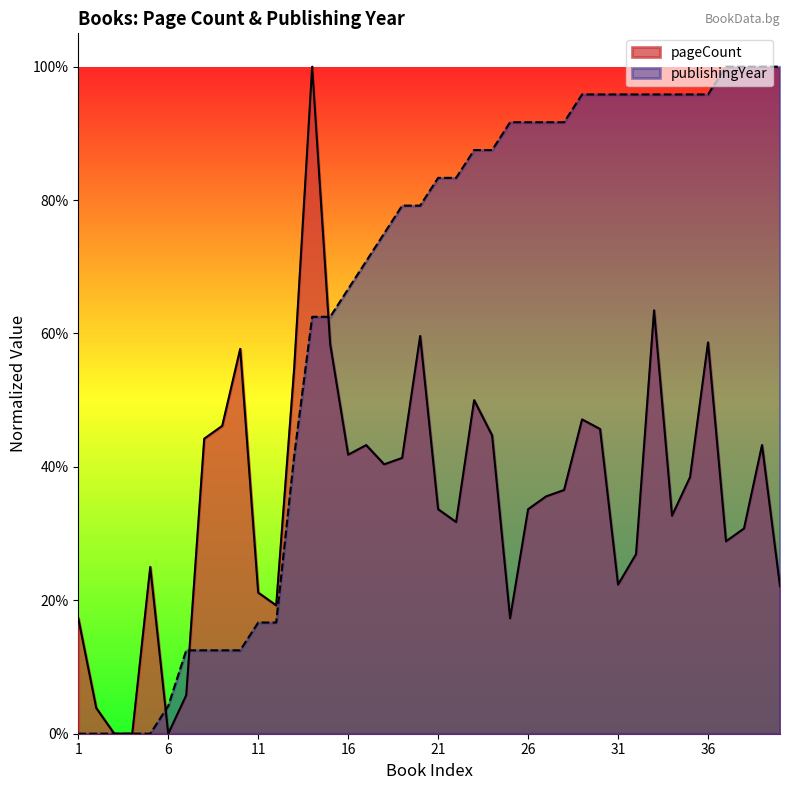

Reading right to left, what are all the values shown in this chart?

pageCount: 0.2	0.4	0.3	0.3	0.6	0.4	0.3	0.6	0.3	0.2	0.5	0.5	0.4	0.4	0.3	0.2	0.4	0.5	0.3	0.3	0.6	0.4	0.4	0.4	0.4	0.6	1.0	0.5	0.2	0.2	0.6	0.5	0.4	0.1	0.0	0.2	0.0	0.0	0.0	0.2
publishingYear: 1.0	1.0	1.0	1.0	1.0	1.0	1.0	1.0	1.0	1.0	1.0	1.0	0.9	0.9	0.9	0.9	0.9	0.9	0.8	0.8	0.8	0.8	0.8	0.7	0.7	0.6	0.6	0.4	0.2	0.2	0.1	0.1	0.1	0.1	0.0	0.0	0.0	0.0	0.0	0.0